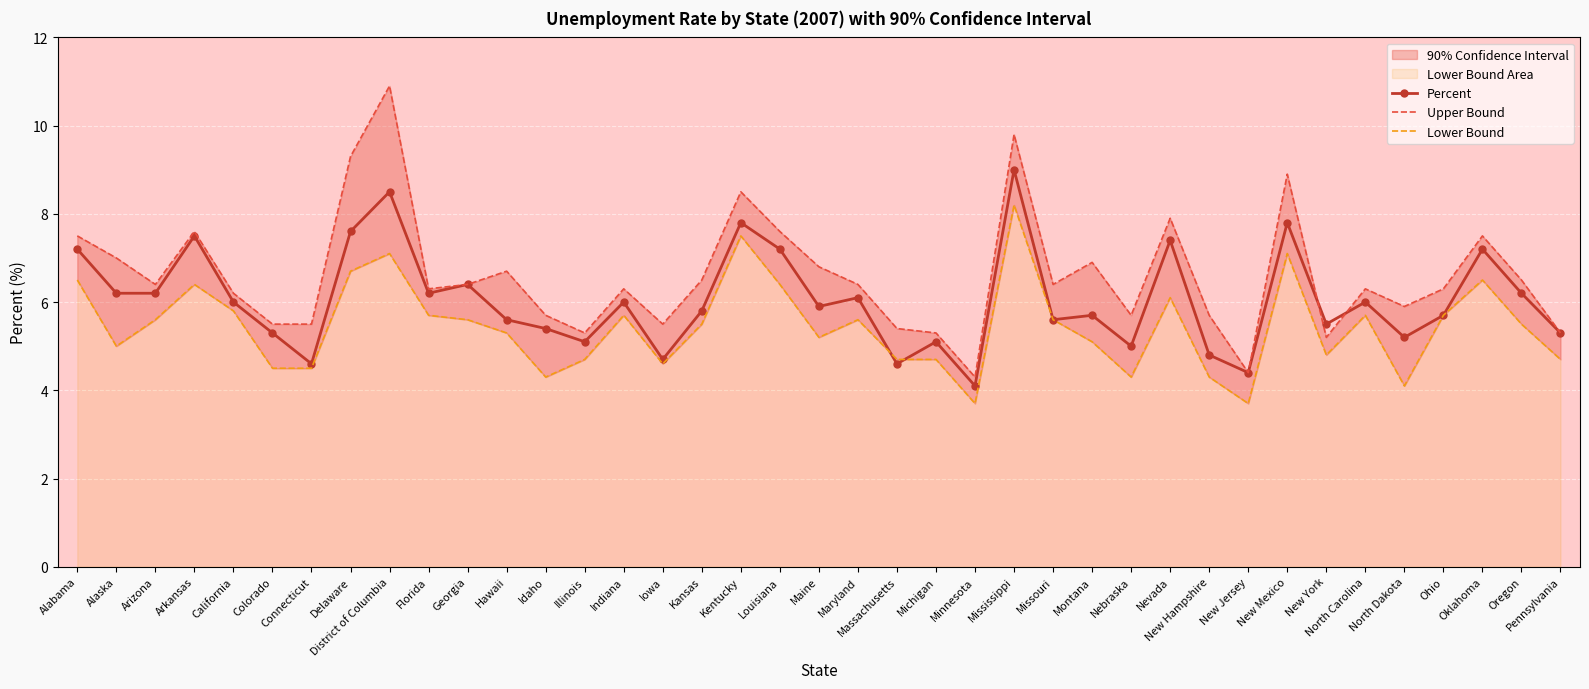

What is the spread (max minus min) of values at North Carolina?

0.6